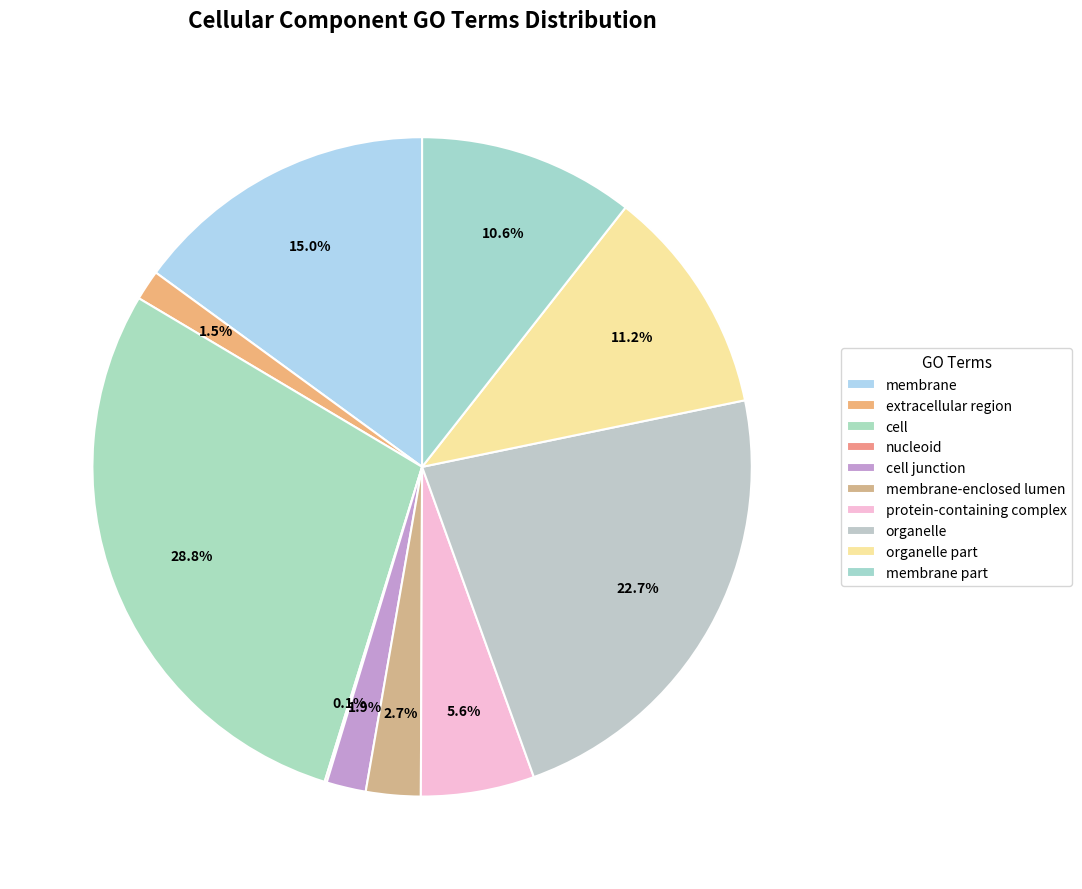

Is there a majority slice in this chart?

No